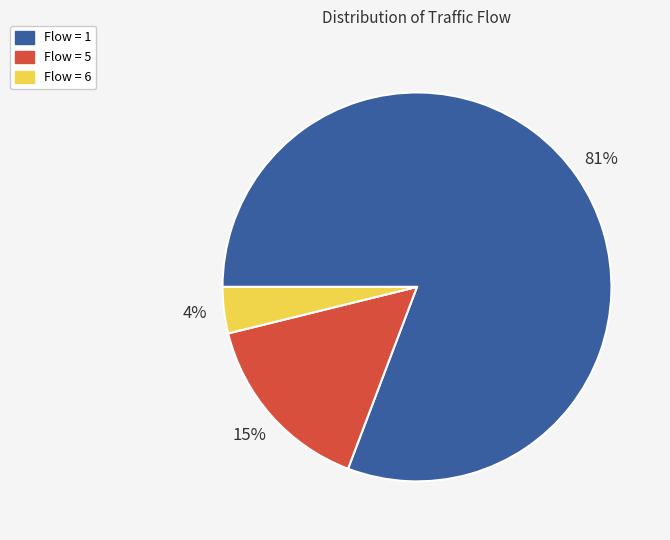

To the nearest percent, what is the difference between the largest and smallest slice percentages?

77%